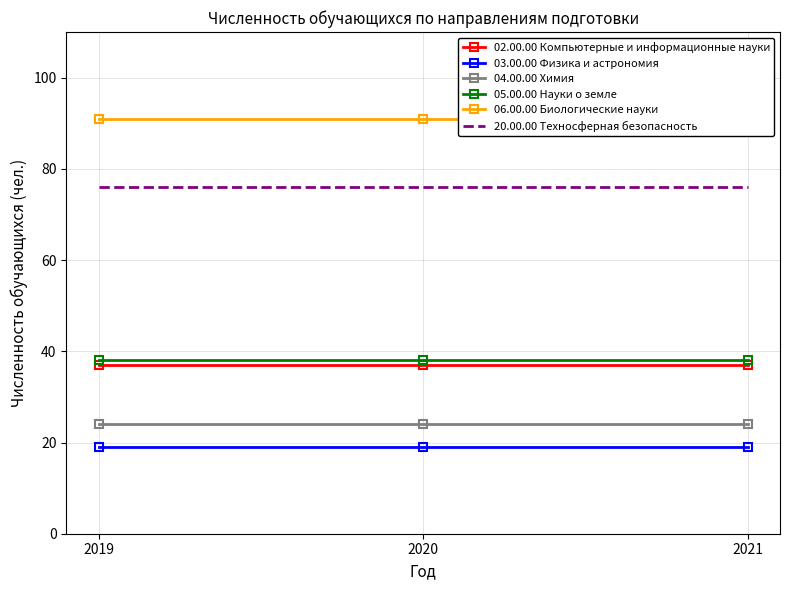

Which label corresponds to the largest value in the chart?

2019